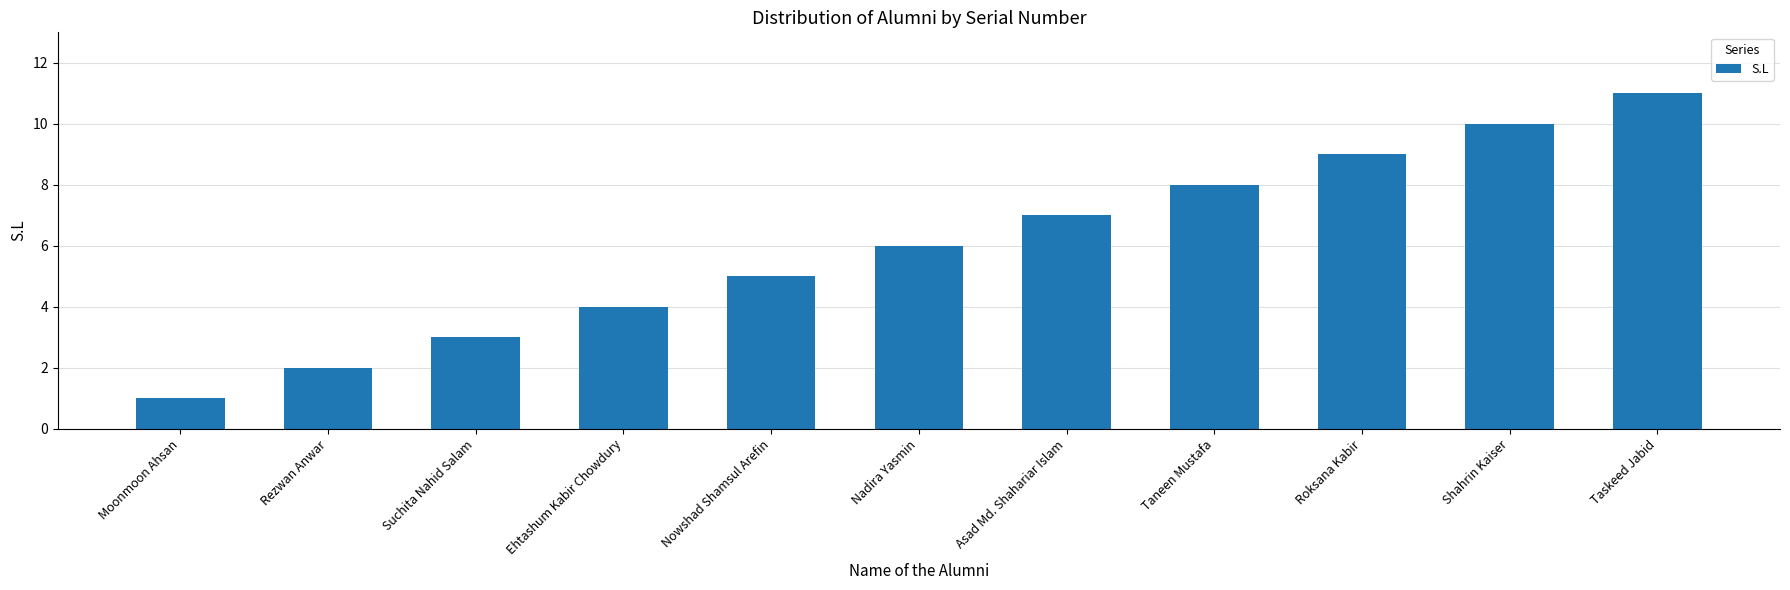

Rank the categories by value from highest to lowest.

Taskeed Jabid, Shahrin Kaiser, Roksana Kabir, Taneen Mustafa, Asad Md. Shahariar Islam, Nadira Yasmin, Nowshad Shamsul Arefin, Ehtashum Kabir Chowdury, Suchita Nahid Salam, Rezwan Anwar, Moonmoon Ahsan